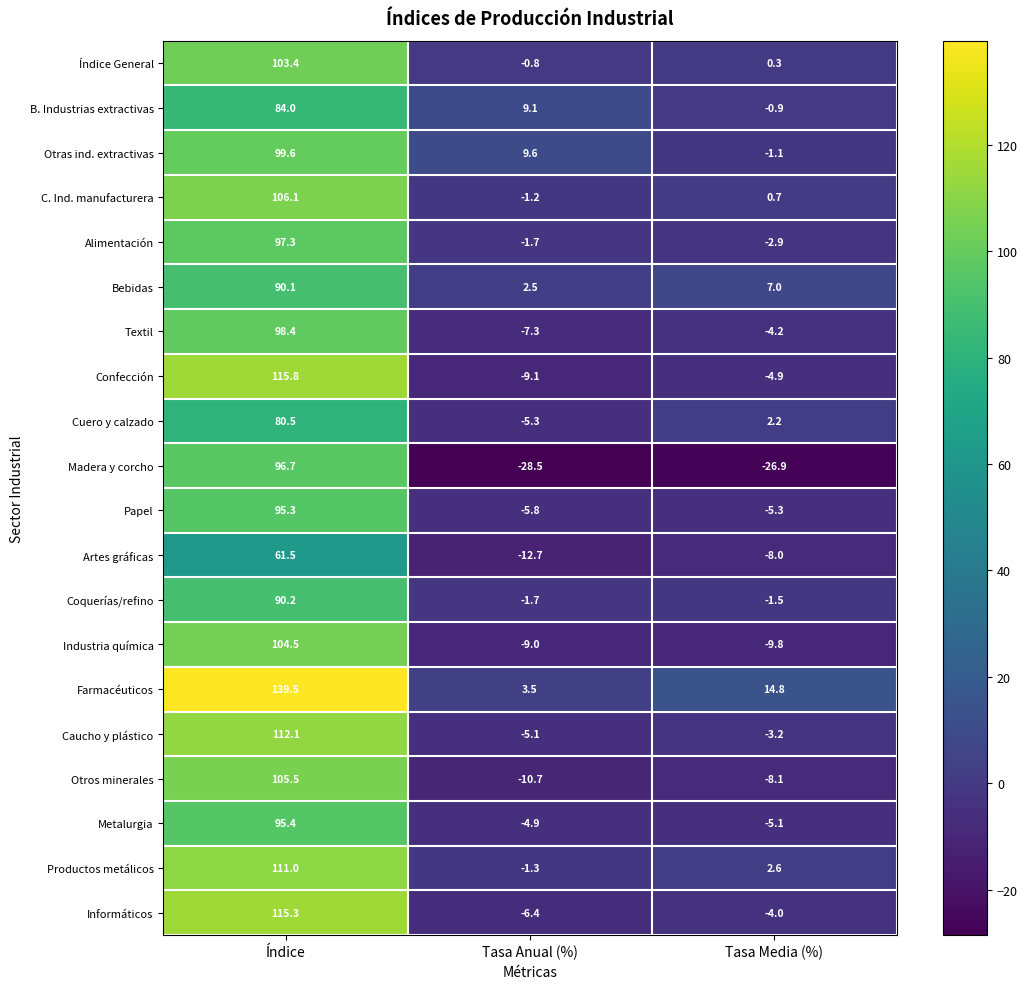

What is the spread (max minus min) of values at Índice?

78.0